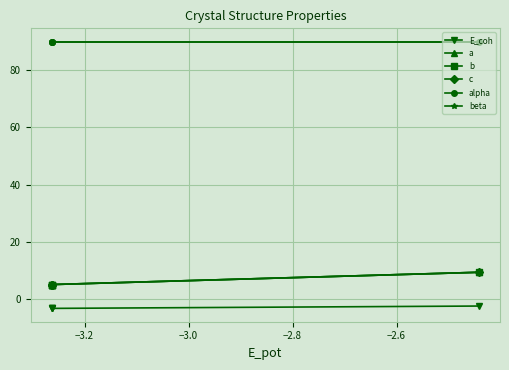

Is this an area chart (filled region under the line)?

No